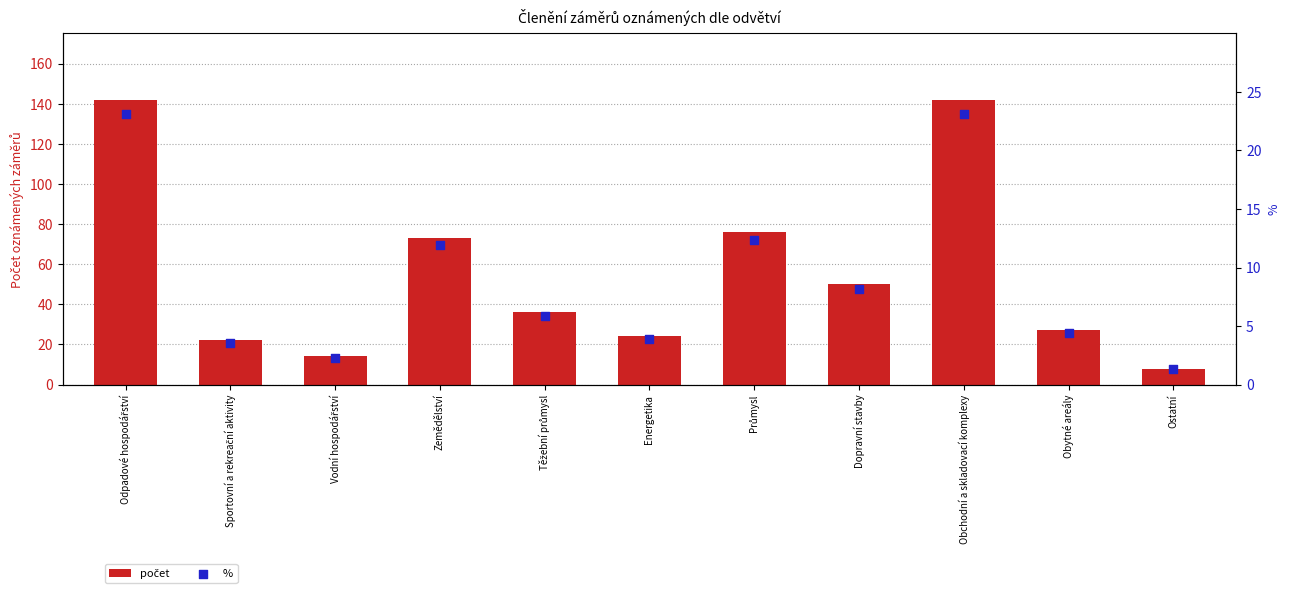

Is the value of % at Průmysl greater than the value of počet at Těžební průmysl?

No